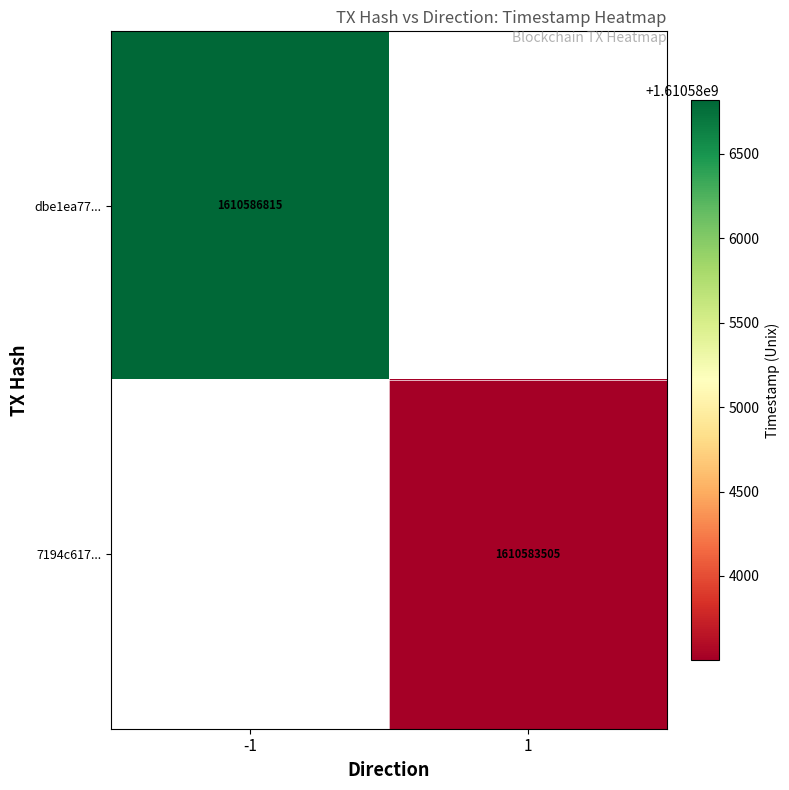

Which has a higher value, 1 or -1?

-1